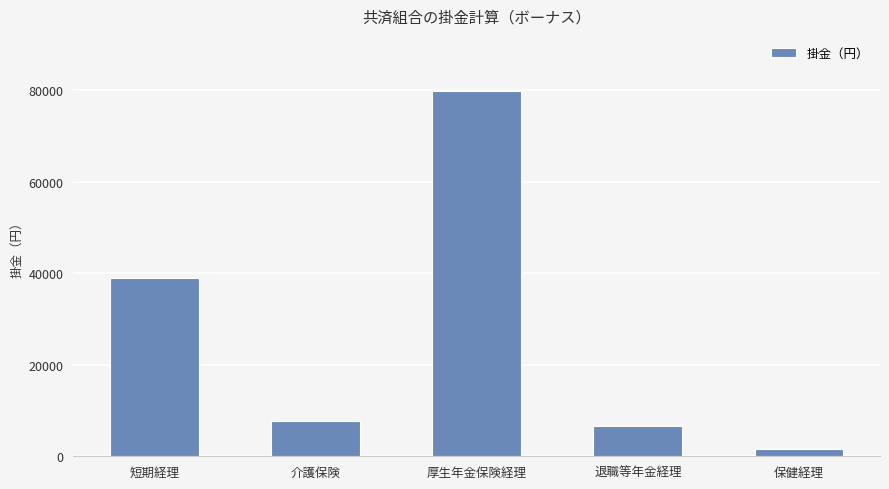

Does the chart contain any negative values?

No